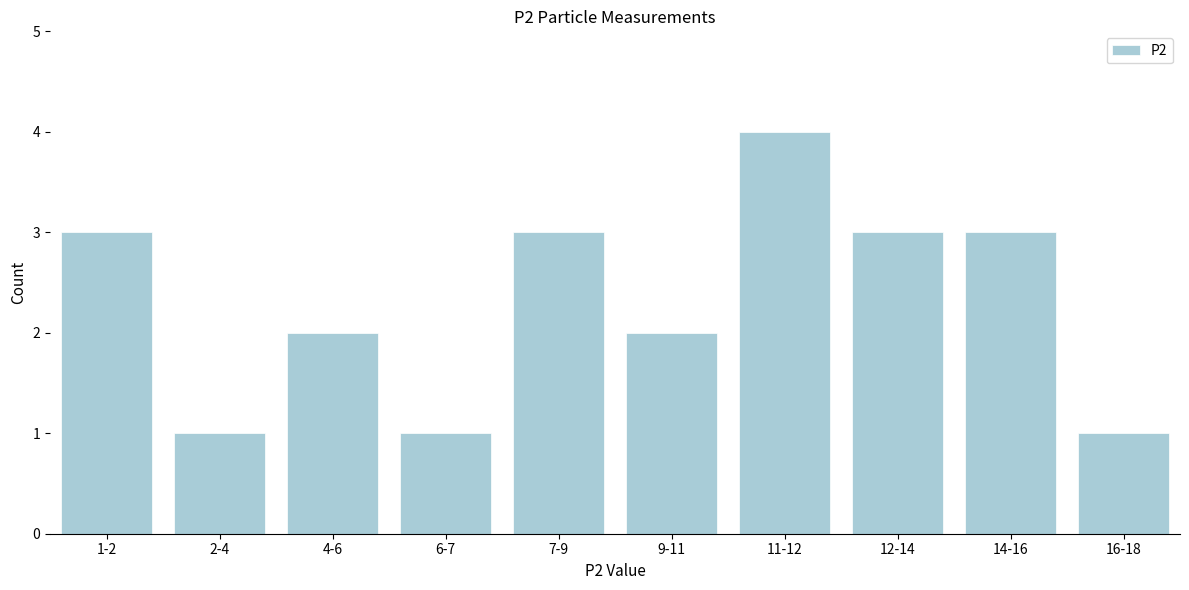

Reading right to left, transcribe all the data shown in this chart.

16-18=1	14-16=3	12-14=3	11-12=4	9-11=2	7-9=3	6-7=1	4-6=2	2-4=1	1-2=3